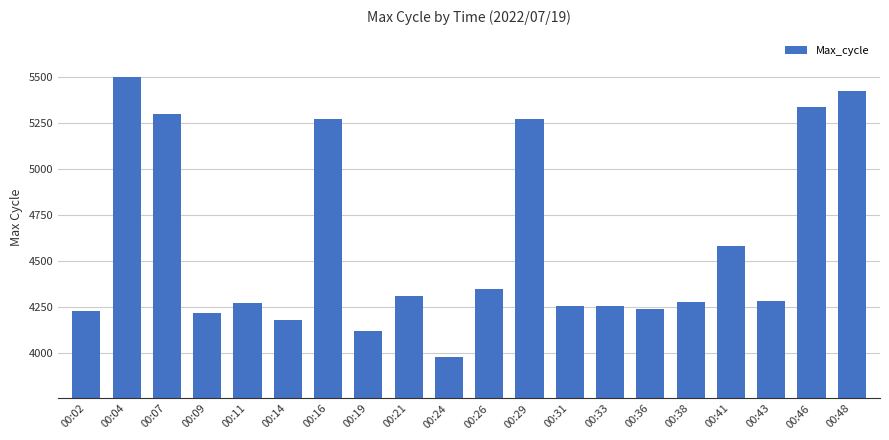

Are the bars grouped side by side (vs. stacked)?

No